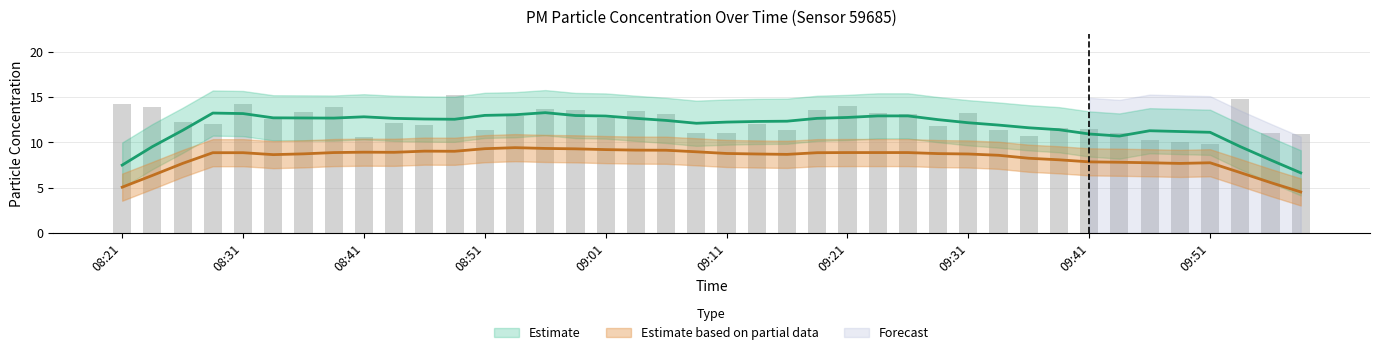

Reading left to right, transcribe all the data shown in this chart.

08:21=14.3	08:24=13.9	08:26=12.3	08:28=12.0	08:31=14.3	08:33=12.6	08:36=13.4	08:38=13.9	08:41=10.6	08:43=12.2	08:46=11.9	08:48=15.3	08:51=11.4	08:53=12.9	08:56=13.7	08:58=13.6	09:01=12.7	09:03=13.5	09:06=13.1	09:08=11.0	09:11=11.1	09:13=12.1	09:16=11.4	09:19=13.6	09:21=14.0	09:24=13.3	09:26=13.2	09:29=11.8	09:31=13.3	09:34=11.4	09:36=10.7	09:39=11.6	09:41=11.5	09:44=11.1	09:46=10.3	09:49=10.0	09:51=9.8	09:54=14.8	09:56=11.0	09:59=10.9